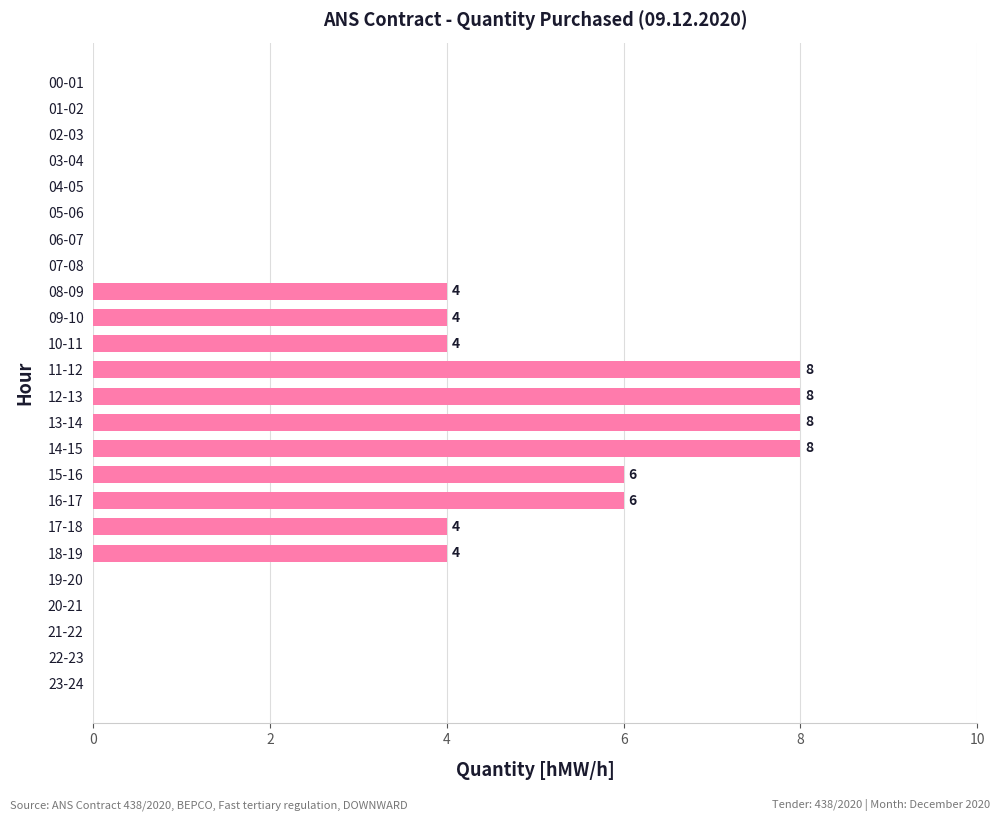

How many distinct data groups are displayed?

1